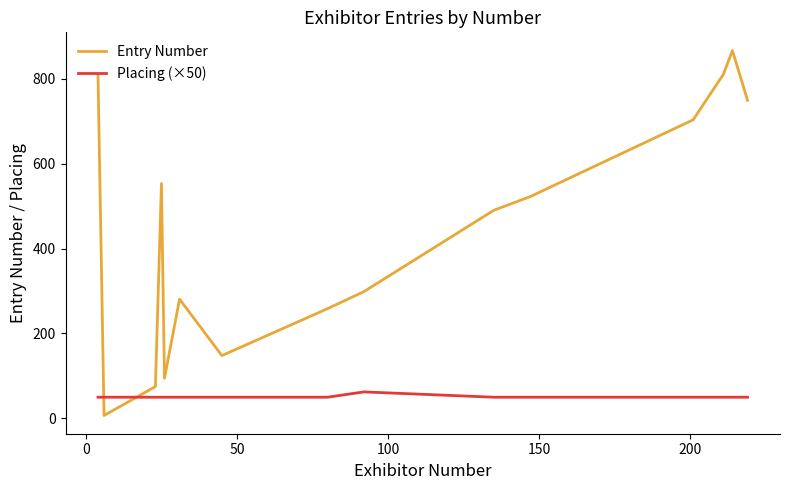

How many interior local peaks does the Entry Number series have?

3